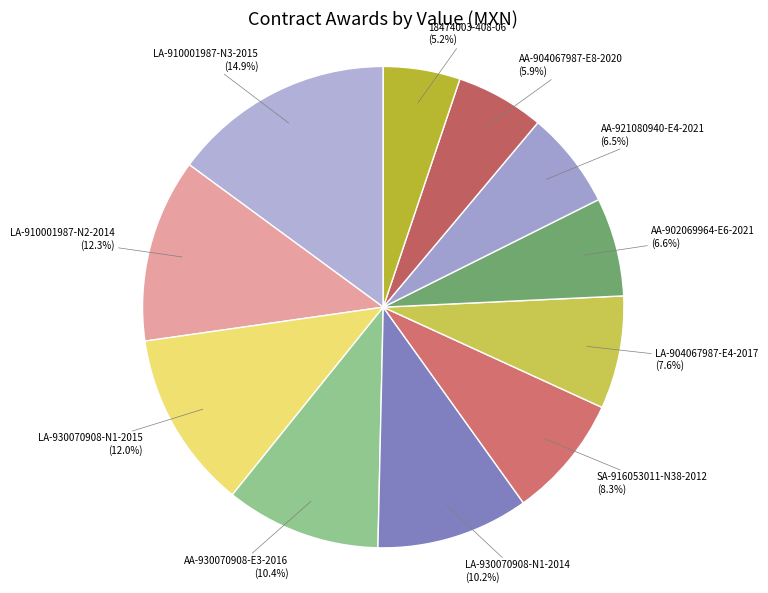

Is the sum of AA-902069964-E6-2021 and LA-930070908-N1-2014 greater than half?

No